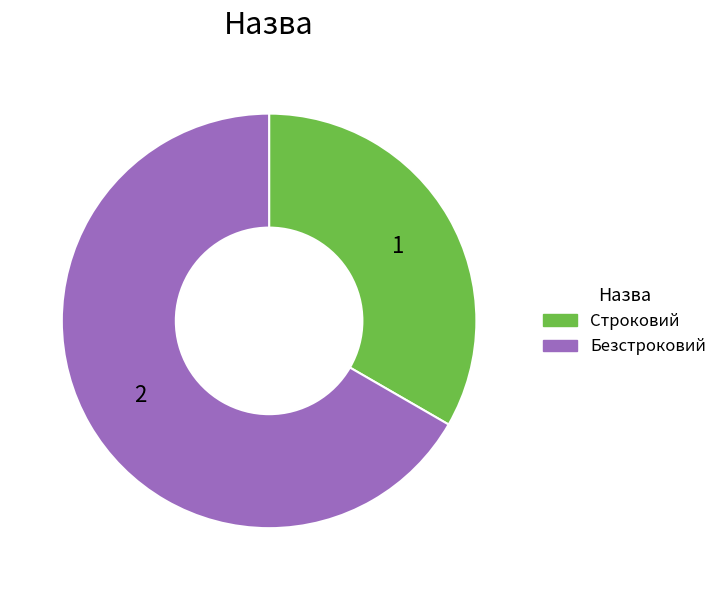

Rank the categories by value from lowest to highest.

Строковий, Безстроковий